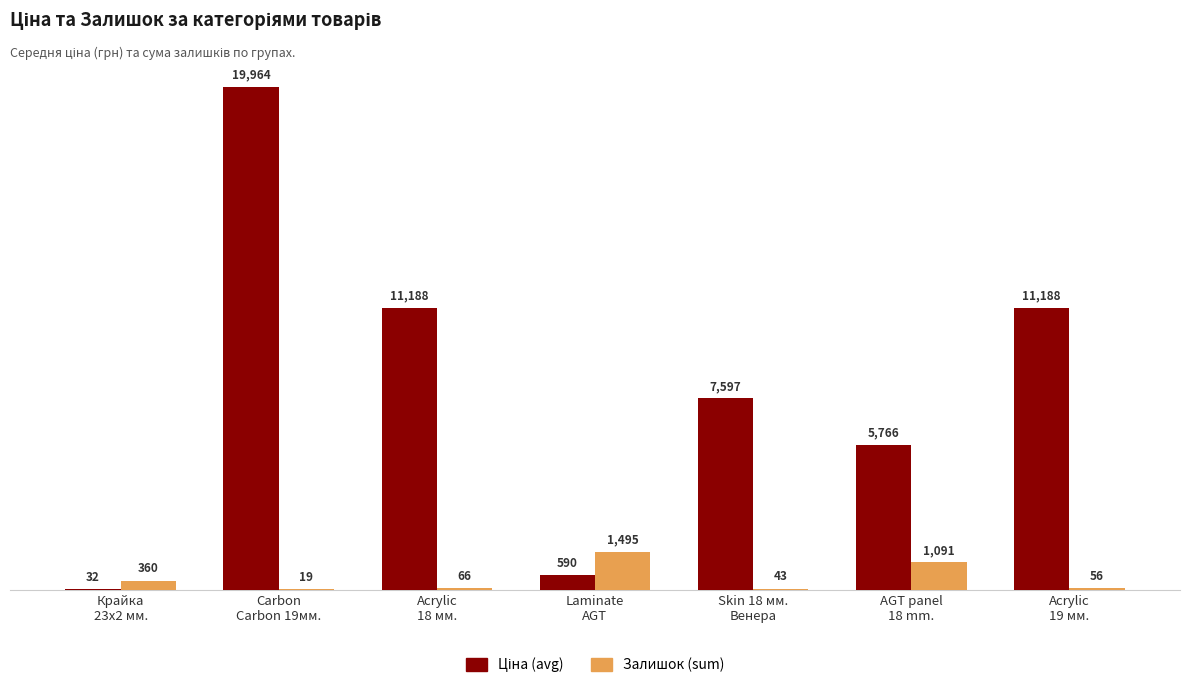

What is the highest value of the Залишок (sum) series?

1495.0